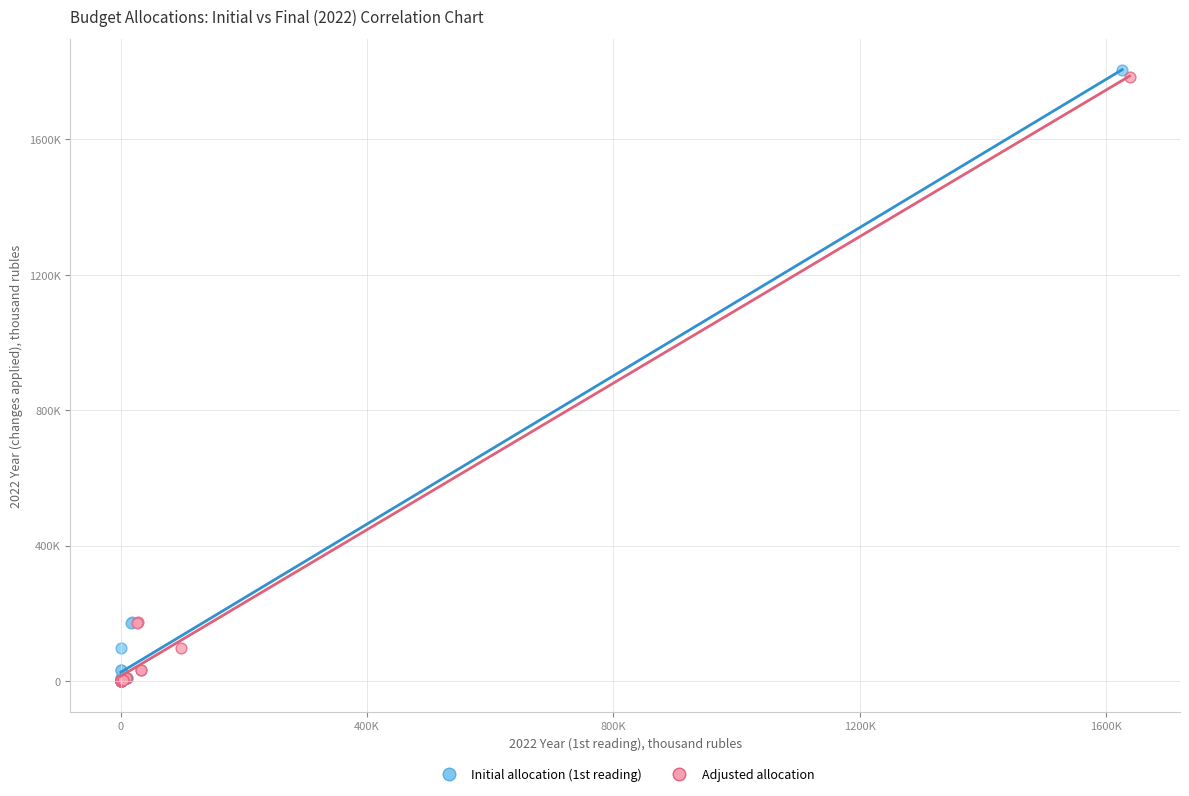

Which series has the largest Y range (max minus min)?

Initial allocation (1st reading)